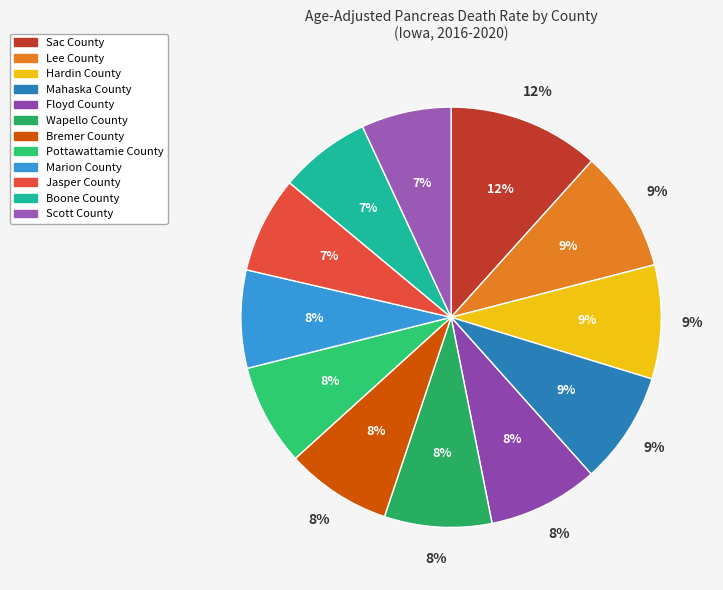

What is the smallest slice in the pie chart?

Scott County